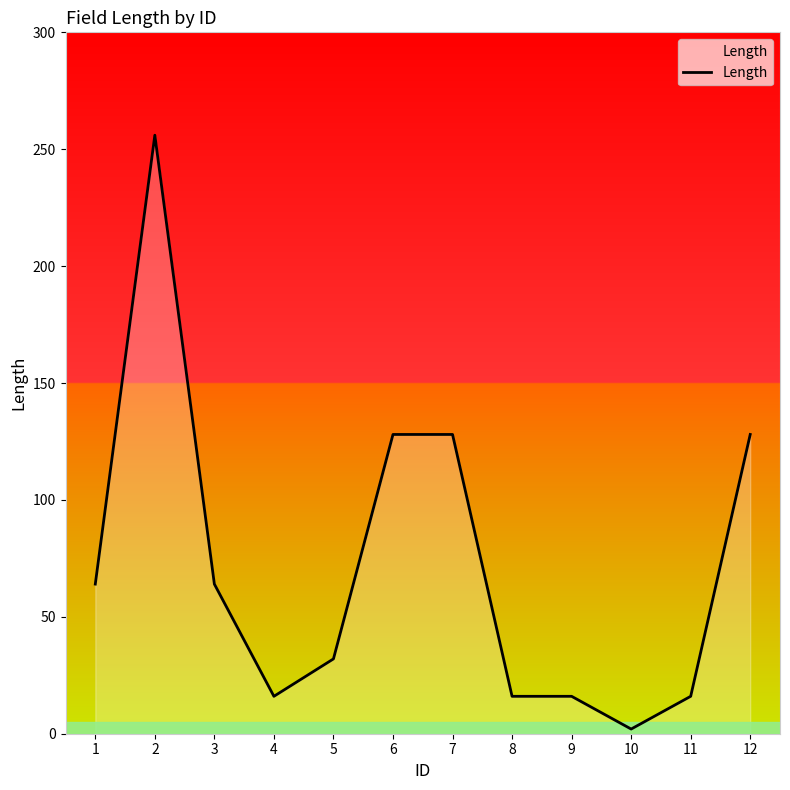

What is the change in value from 11 to 12?

+112